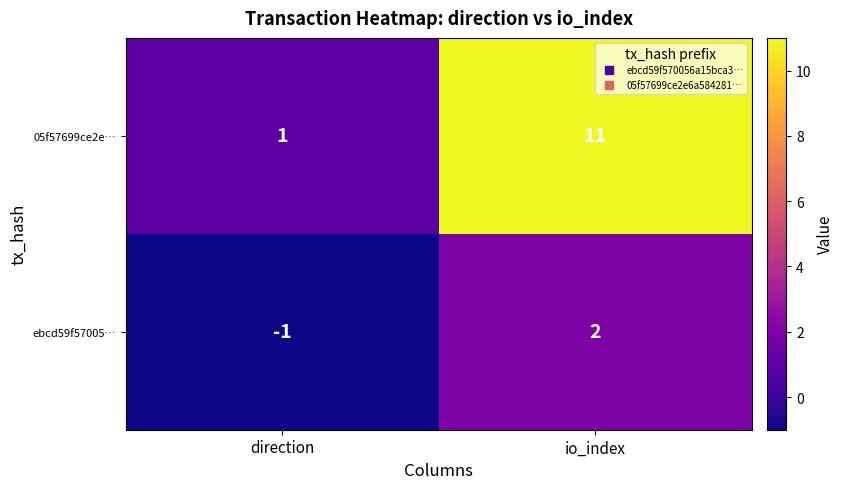

True or false: 05f57699ce2e… has a value of 11 at io_index.

True